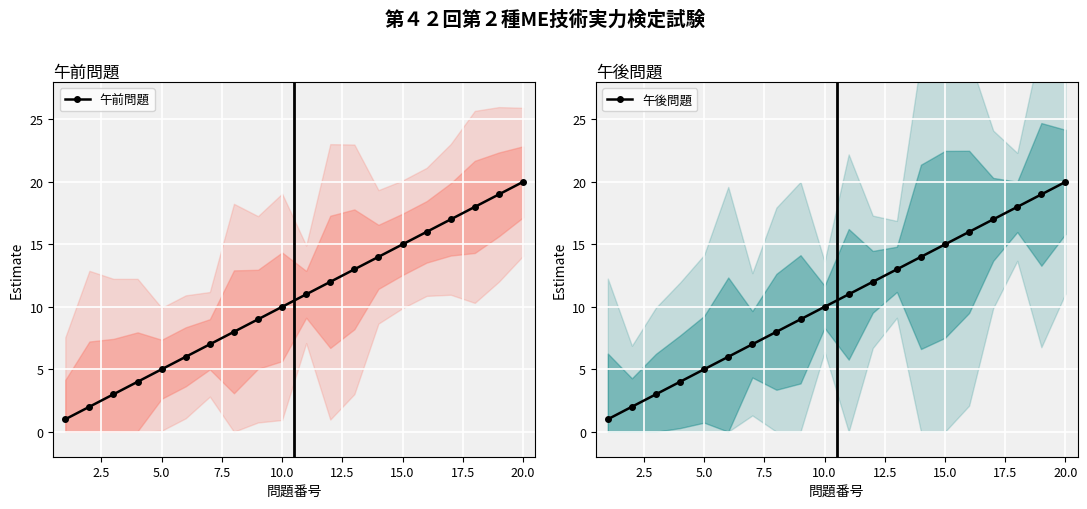

What is the difference between the second highest and second lowest values in the 午前問題 series?

17